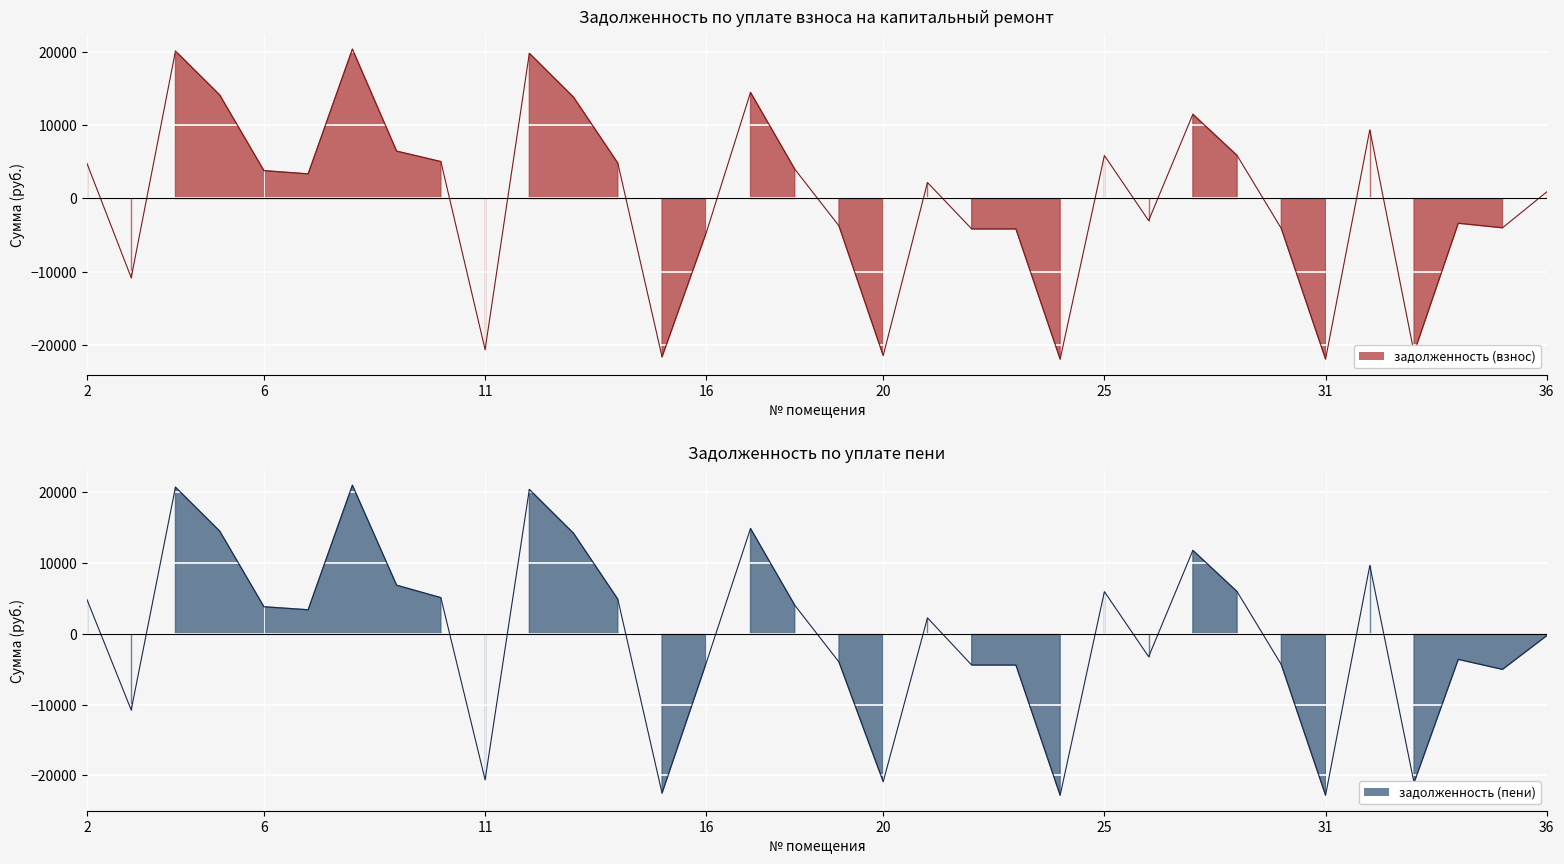

How many data points in задолженность (пени) are above 3411?

17